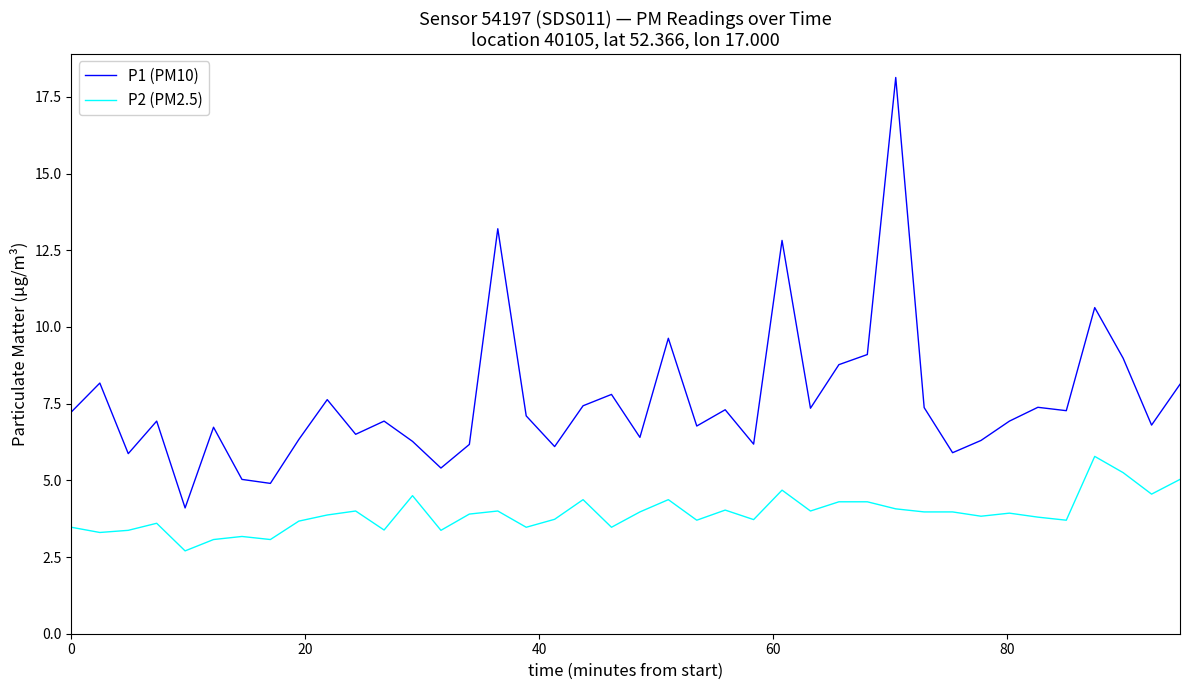

What is the difference between the maximum and minimum values in the P1 (PM10) series?

14.0